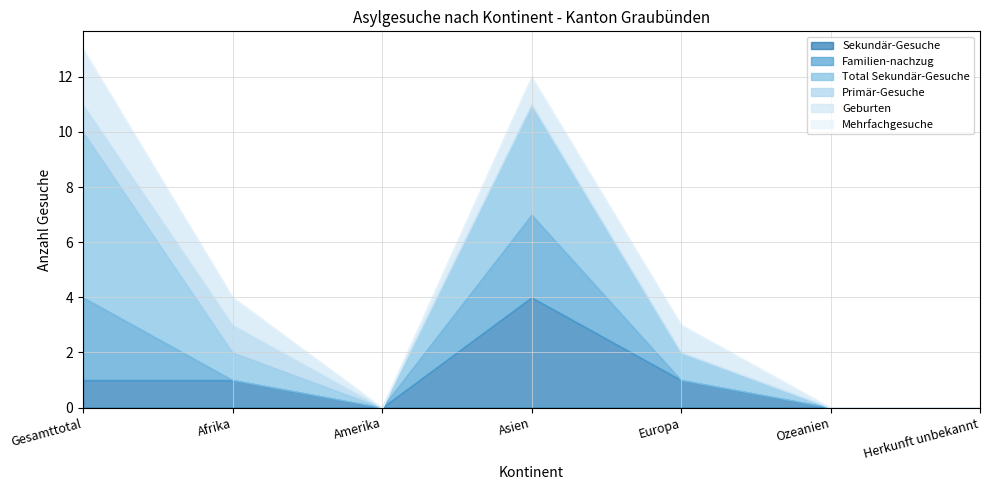

Read the Total Sekundär-Gesuche value at Europa.

1